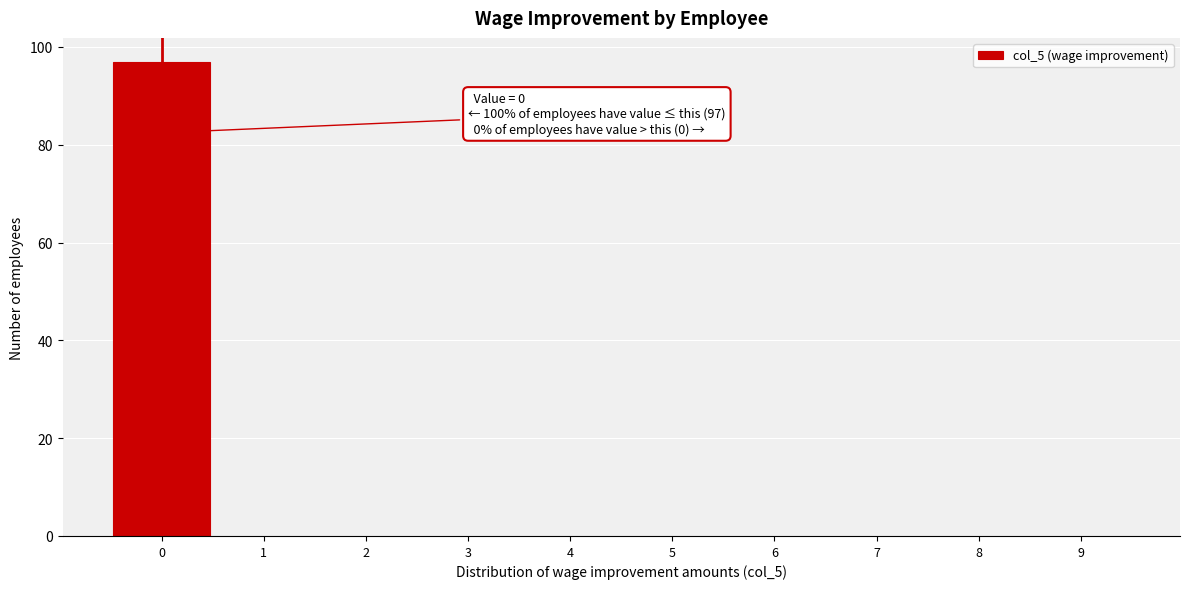

Over which range of the x-axis is the bar tallest?

-0.5 to 0.5